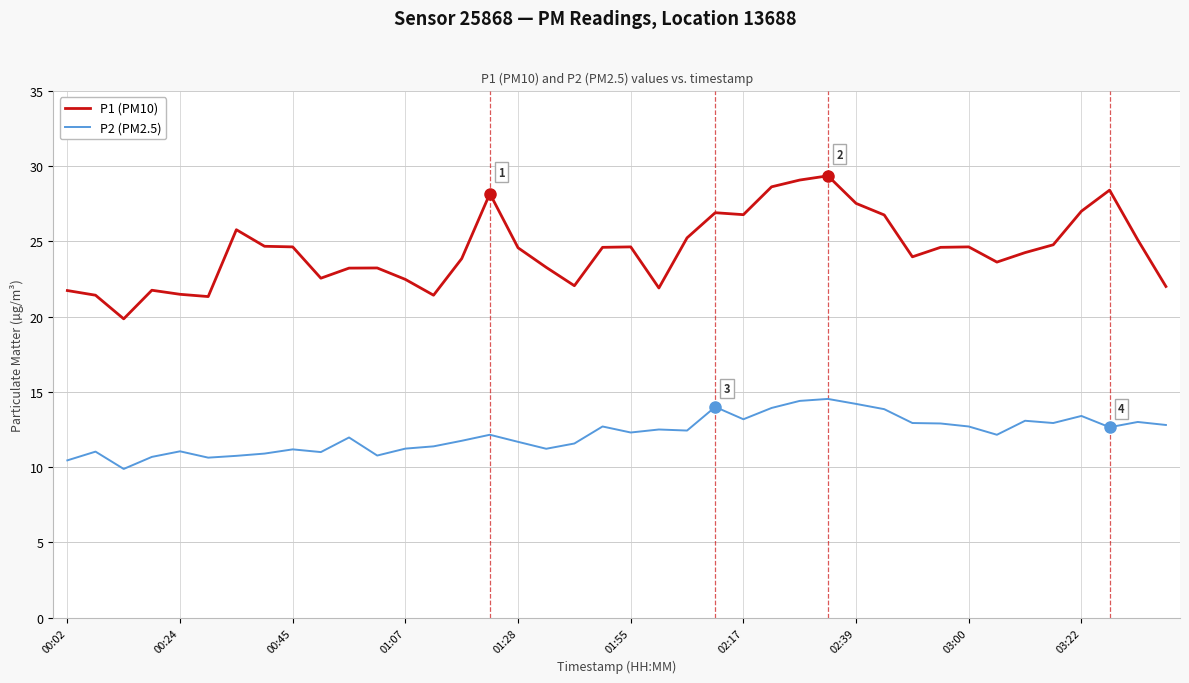

Does the chart display data point markers on the line(s)?

No